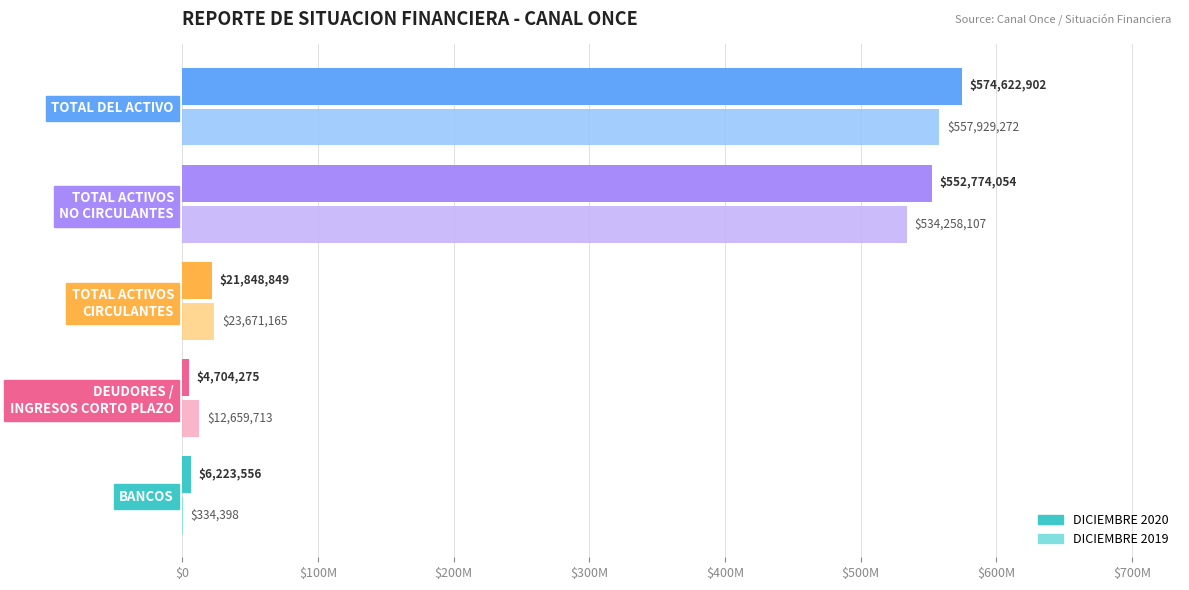

What is the difference between the second highest and second lowest values in the DICIEMBRE 2020 series?

546550498.0